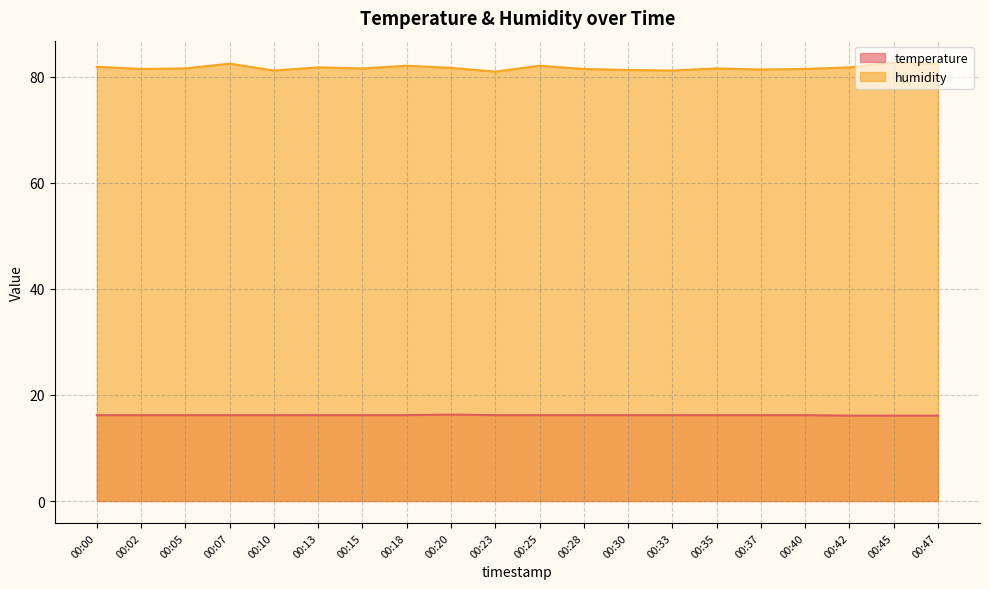

Reading right to left, what are all the values shown in this chart?

temperature: 16.1	16.1	16.1	16.2	16.2	16.2	16.2	16.2	16.2	16.2	16.2	16.3	16.2	16.2	16.2	16.2	16.2	16.2	16.2	16.2
humidity: 82.5	82.7	81.8	81.5	81.4	81.6	81.2	81.3	81.5	82.1	81.0	81.7	82.1	81.6	81.8	81.2	82.5	81.6	81.5	81.9